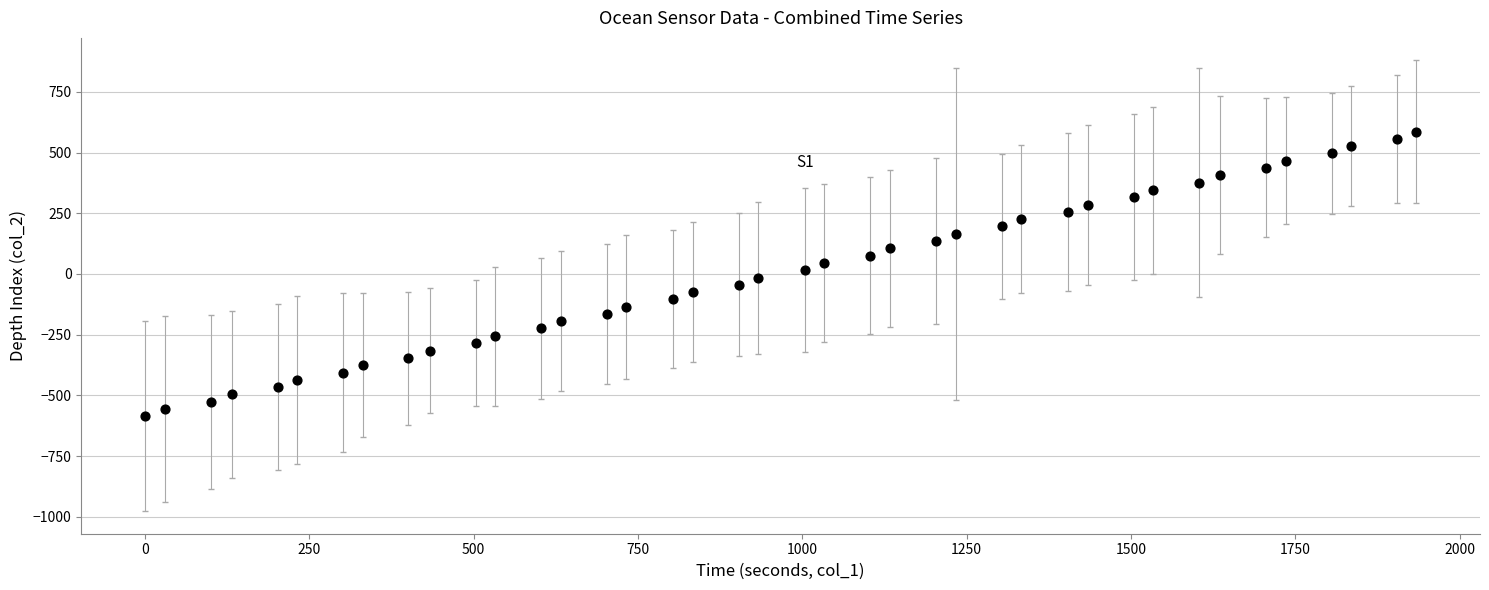

What is the range of X values (max minus min)?

1934.0